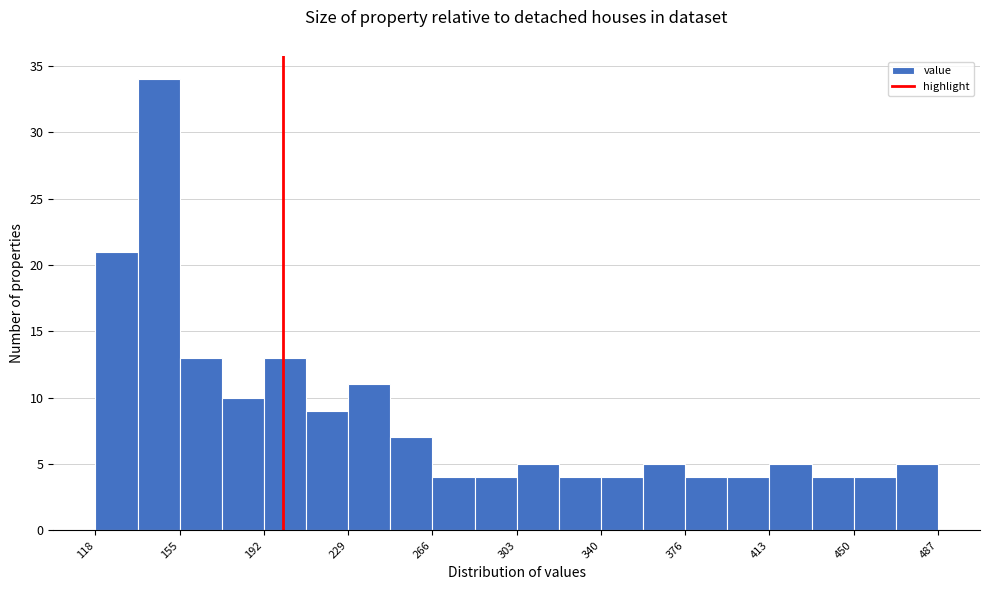

Read against the x-axis, roughly where is the centre of the tallest bar?

145